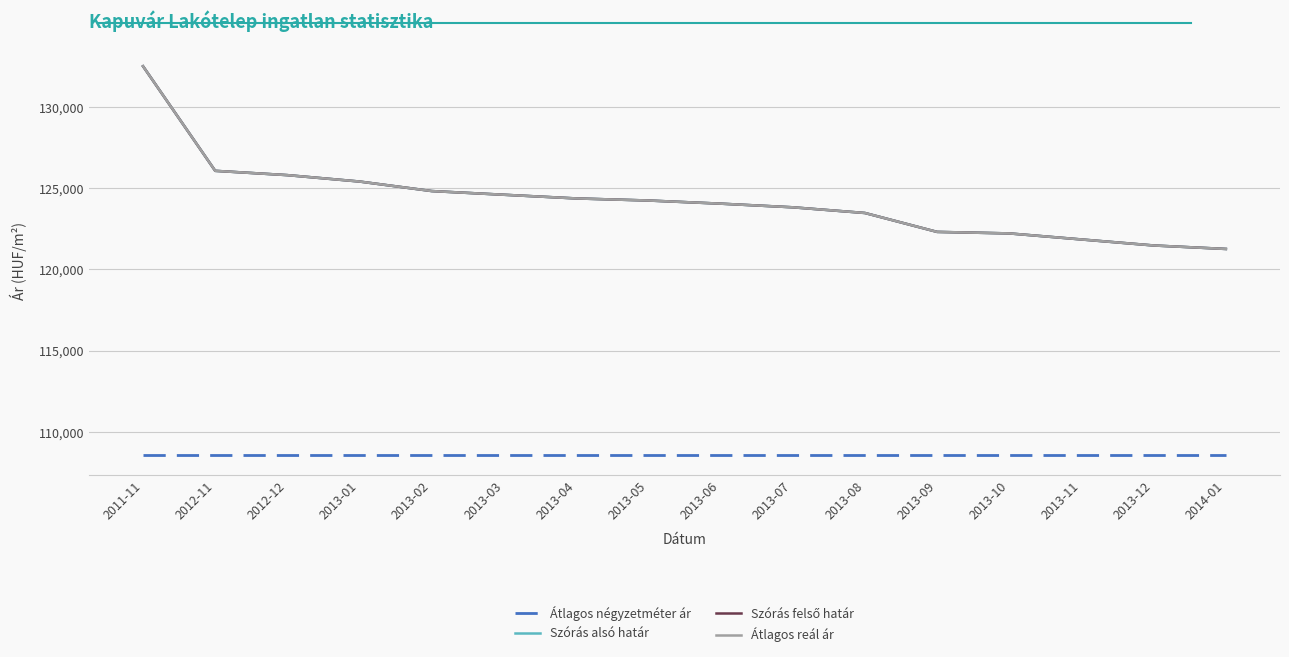

Is this an area chart (filled region under the line)?

No